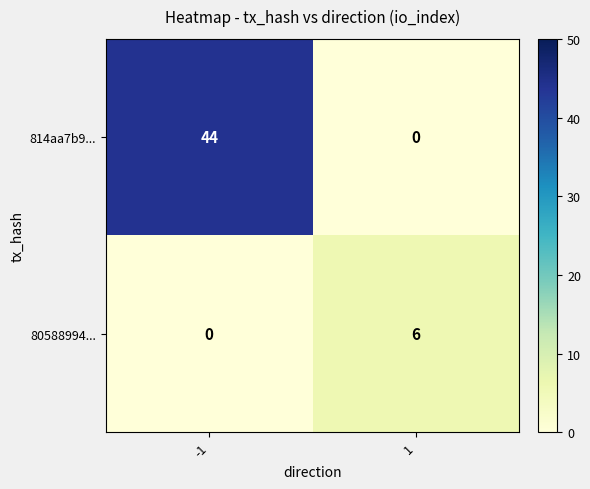

What is the total value across all series at 1?

6